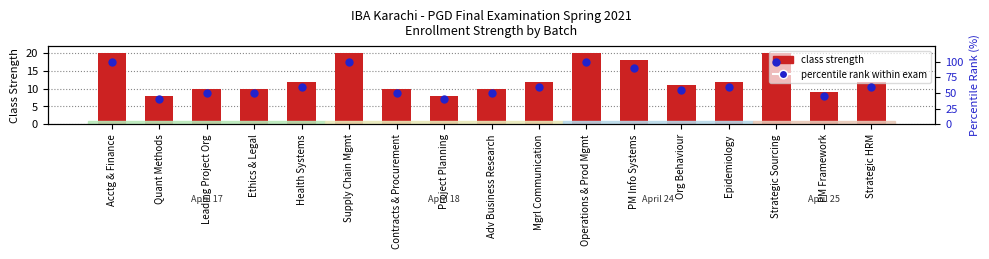

What position from the right is Strategic Sourcing?

3